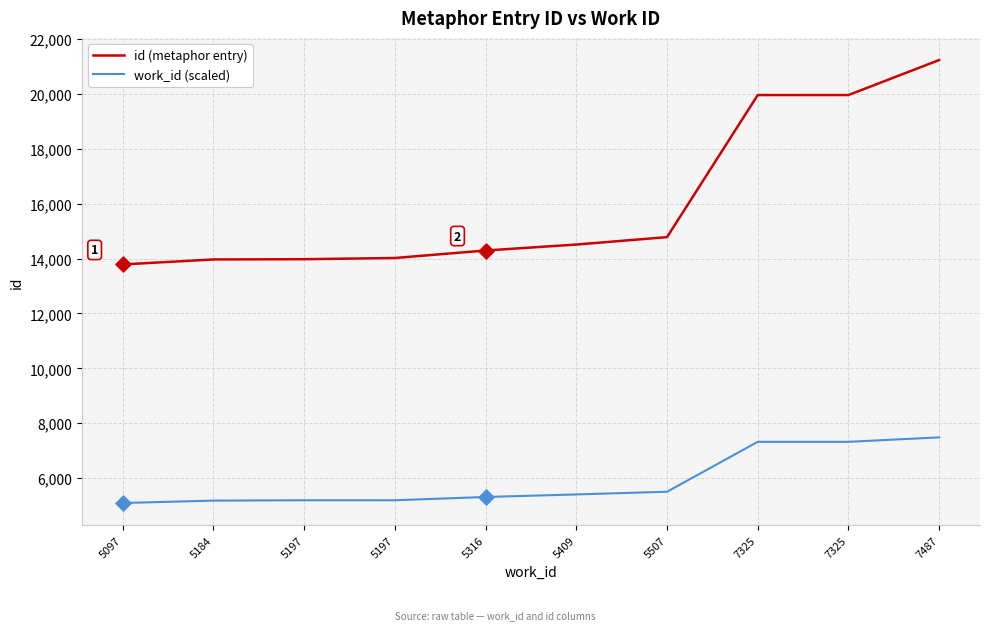

Does the chart have visible grid lines?

Yes